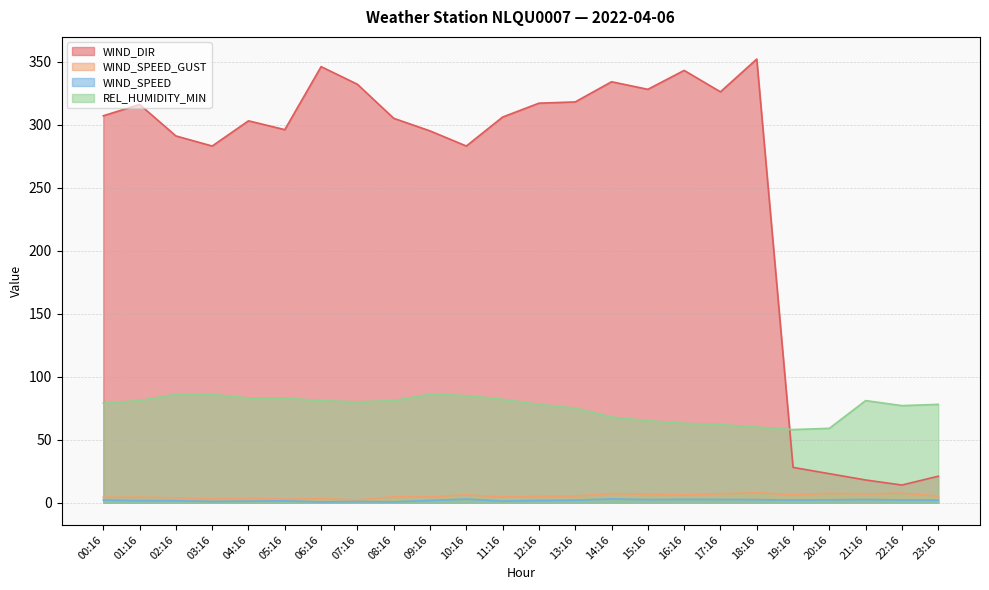

What is the difference between the highest and lowest values at 22:16?

74.9